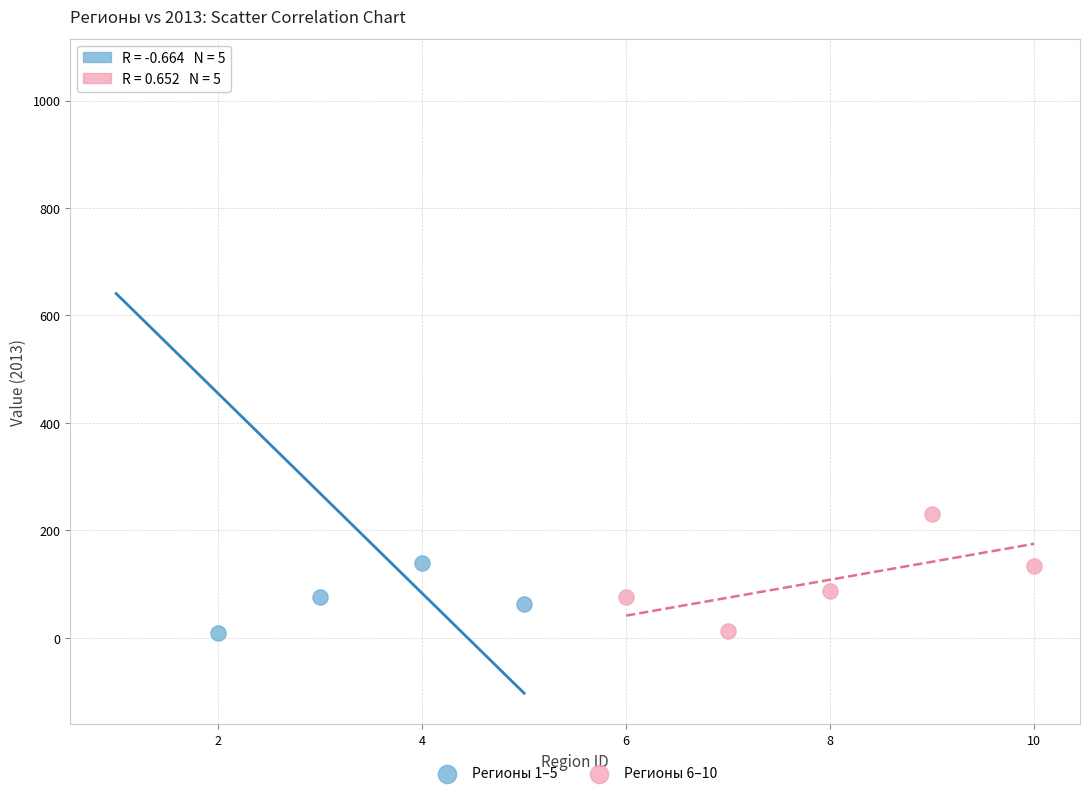

Which series has the largest Y range (max minus min)?

Регионы 1–5